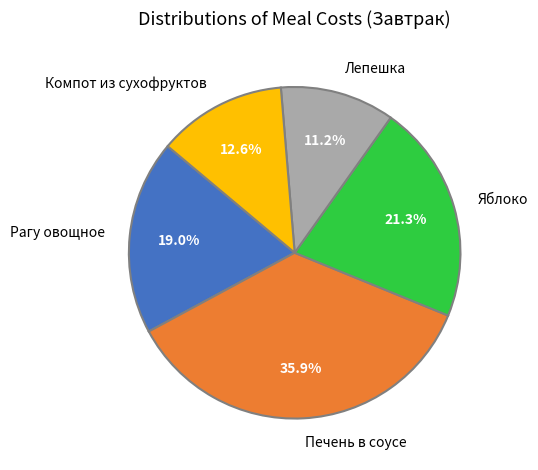

To the nearest percent, what is the difference between the Лепешка and Печень в соусе slice percentages?

25%